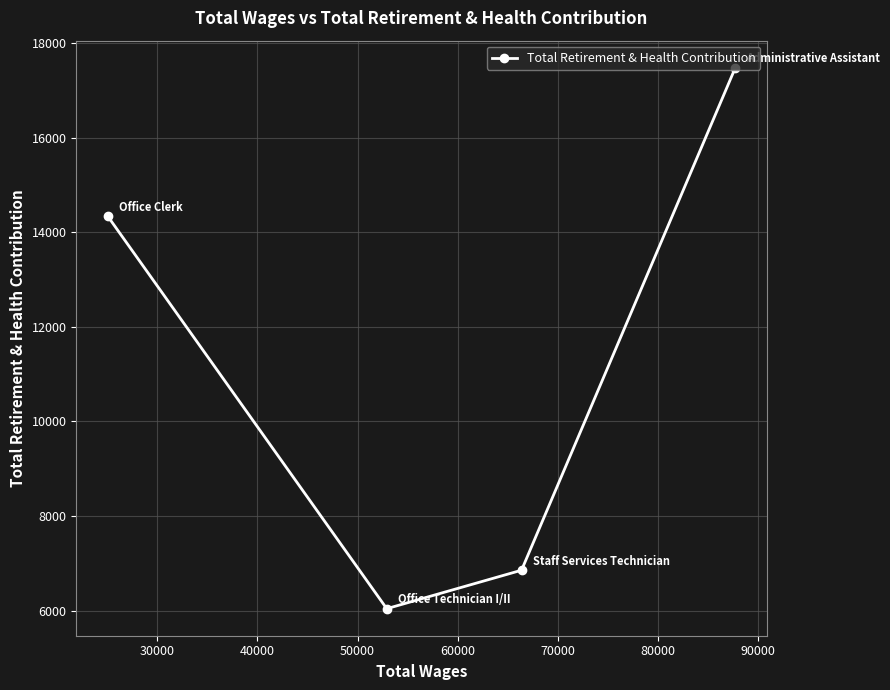

What is the smallest value displayed?

6043